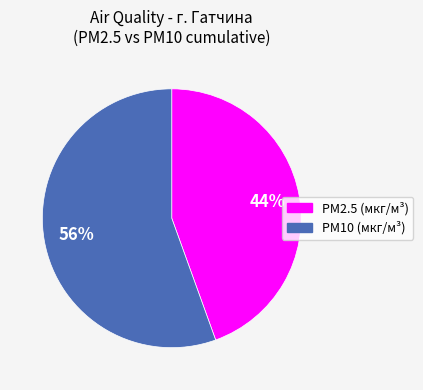

How many segments does this pie chart have?

2